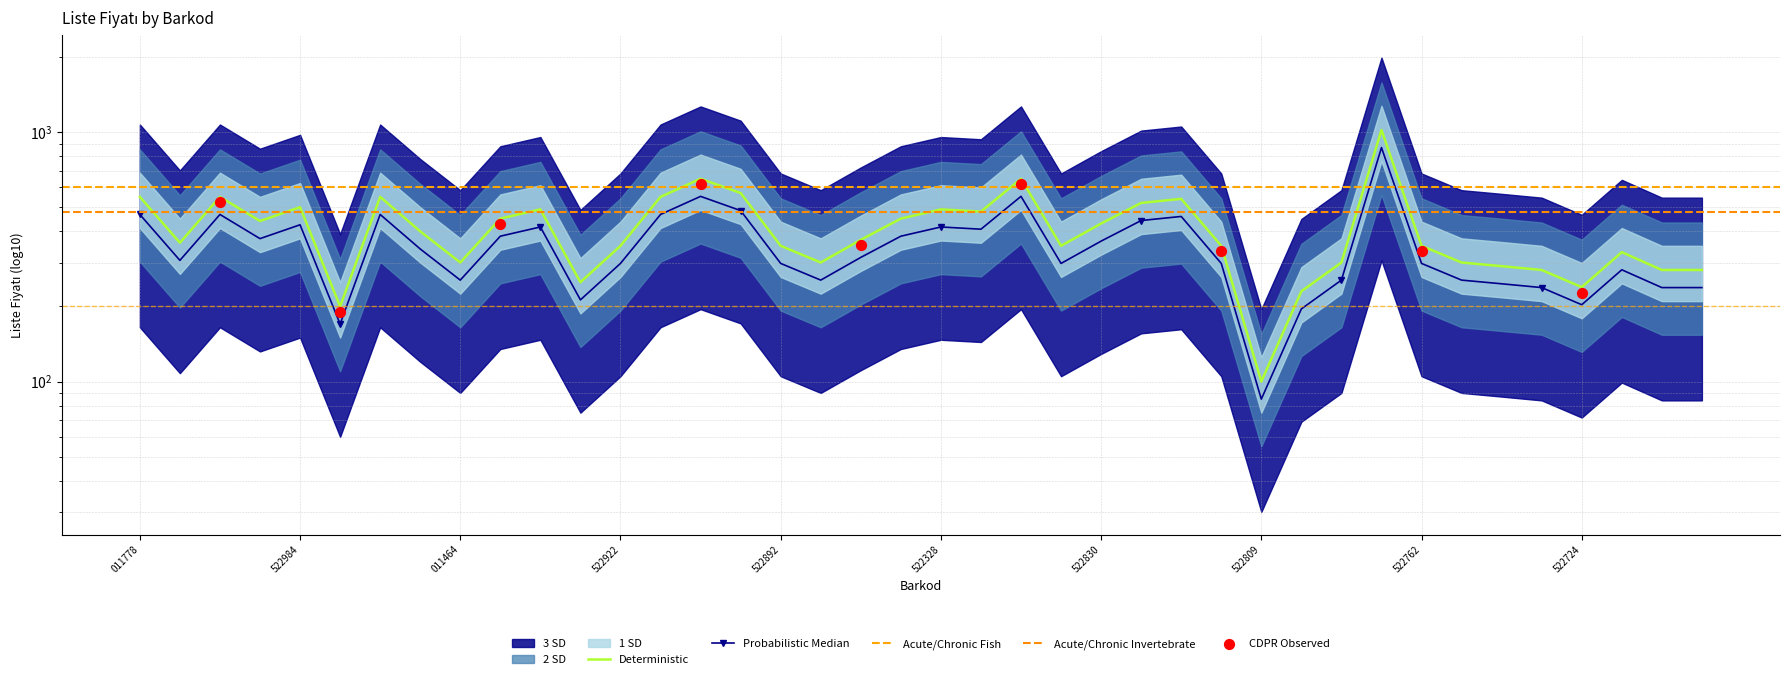

Approximately how many times larger is the value at 9786257522724 compared to 9786257522687?

0.9